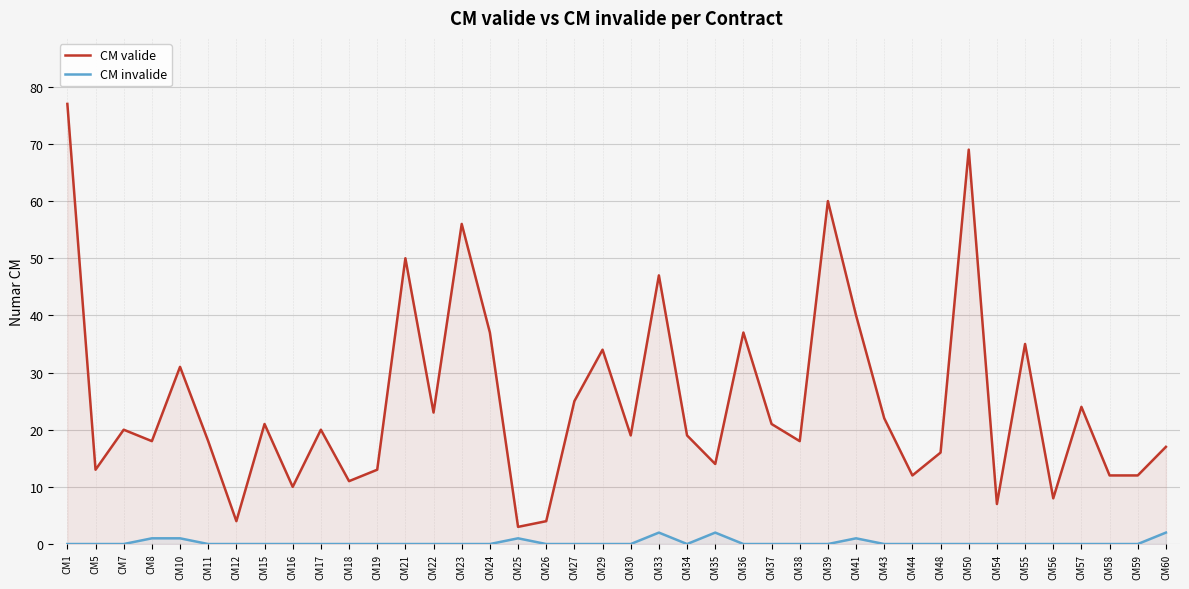

Where is CM valide nearest to the value 40?

CM41